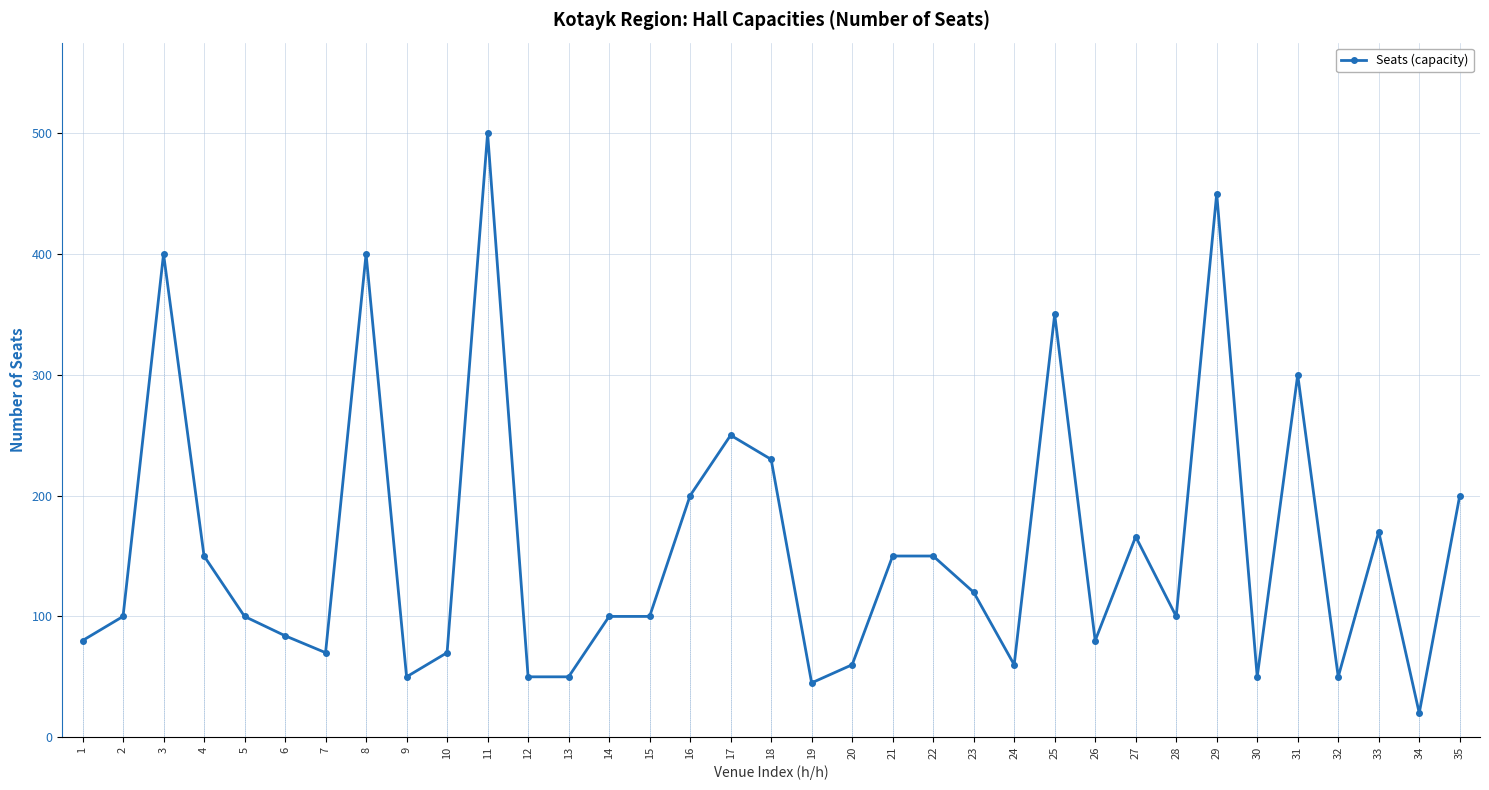

What is the sum of the values at 4 and 5?

250